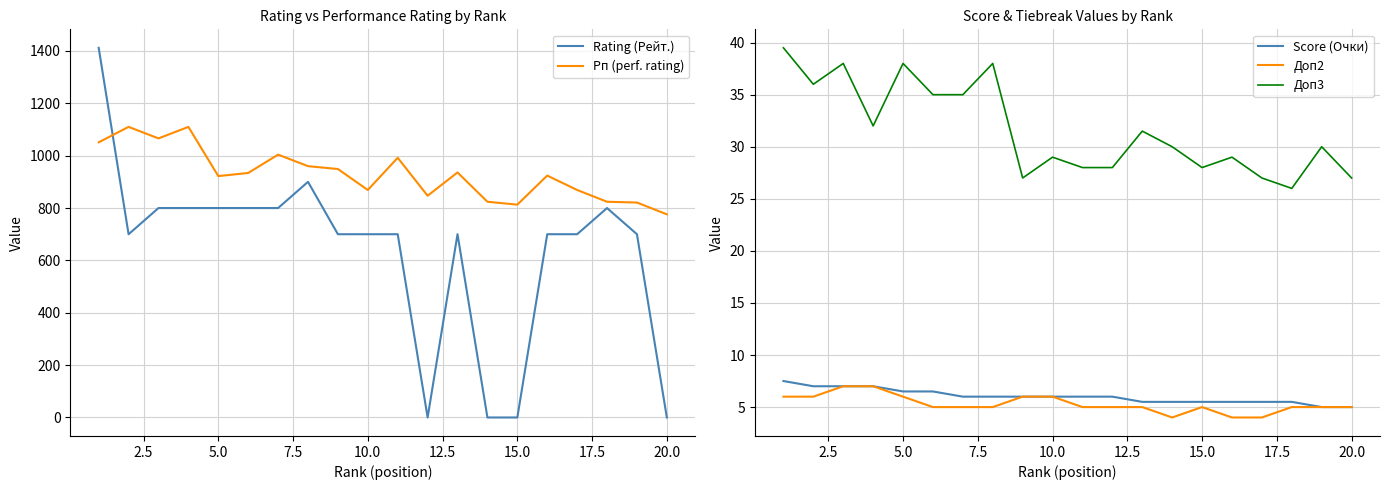

Reading right to left, list all the values displayed in this chart.

Rating (Рейт.): 0.0	700.0	800.0	700.0	700.0	0.0	0.0	700.0	0.0	700.0	700.0	700.0	900.0	800.0	800.0	800.0	800.0	800.0	700.0	1412.0
Рп (perf. rating): 776.0	821.0	824.0	869.0	924.0	813.0	824.0	936.0	847.0	992.0	869.0	949.0	960.0	1004.0	934.0	922.0	1110.0	1066.0	1110.0	1051.0
Score (Очки): 5.0	5.0	5.5	5.5	5.5	5.5	5.5	5.5	6.0	6.0	6.0	6.0	6.0	6.0	6.5	6.5	7.0	7.0	7.0	7.5
Доп2: 5.0	5.0	5.0	4.0	4.0	5.0	4.0	5.0	5.0	5.0	6.0	6.0	5.0	5.0	5.0	6.0	7.0	7.0	6.0	6.0
Доп3: 27.0	30.0	26.0	27.0	29.0	28.0	30.0	31.5	28.0	28.0	29.0	27.0	38.0	35.0	35.0	38.0	32.0	38.0	36.0	39.5